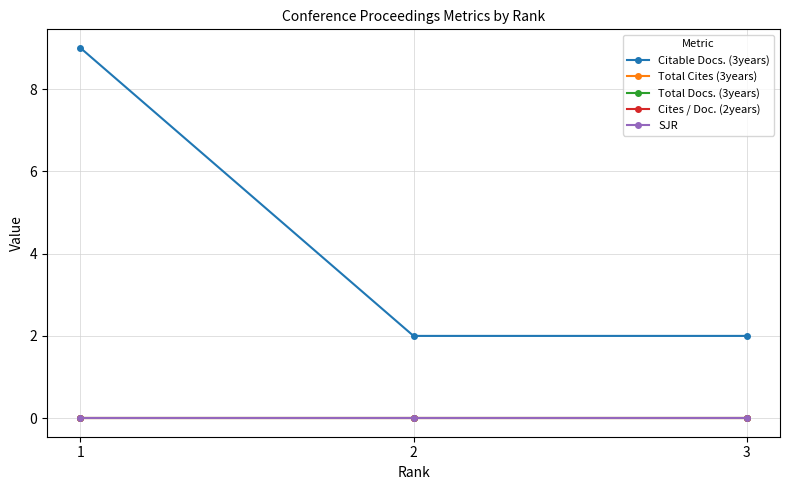

Is this an area chart (filled region under the line)?

No